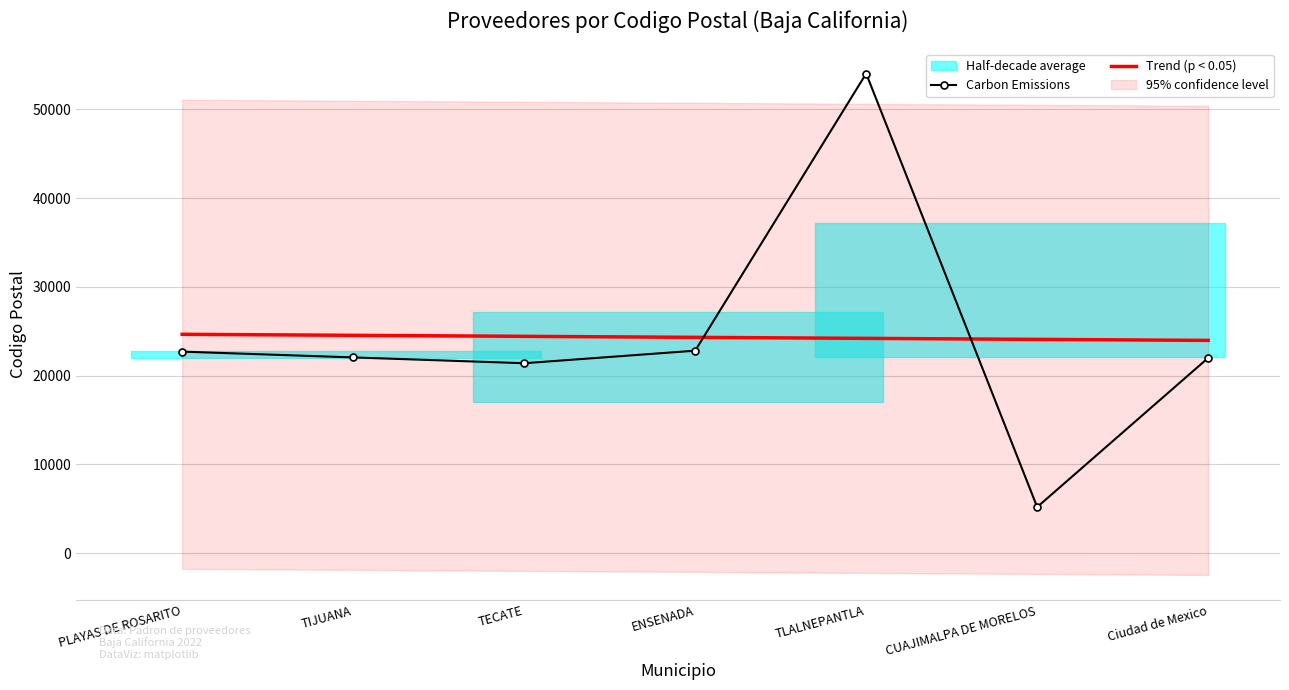

What is the average value of the Trend (p < 0.05) series?

24315.0